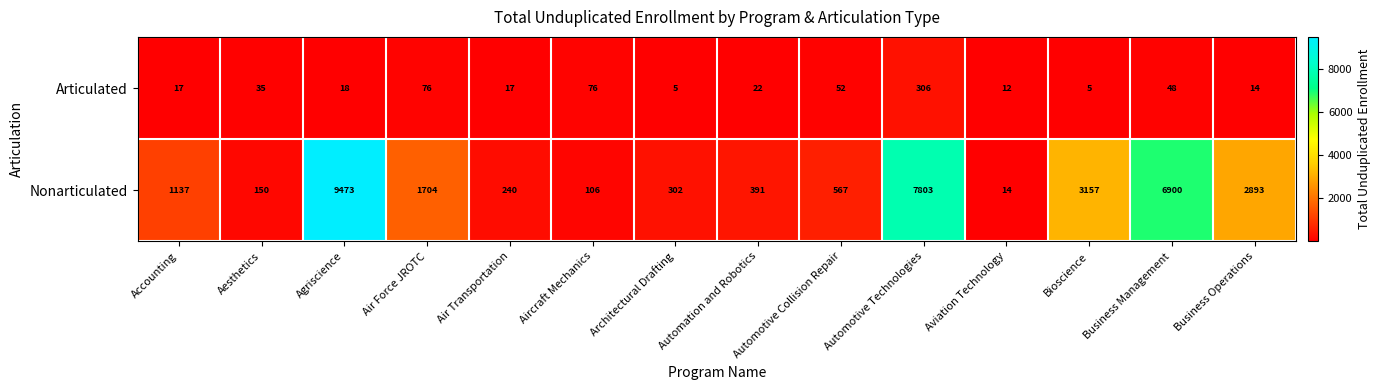

Where does the Articulated series first go above 22?

Aesthetics